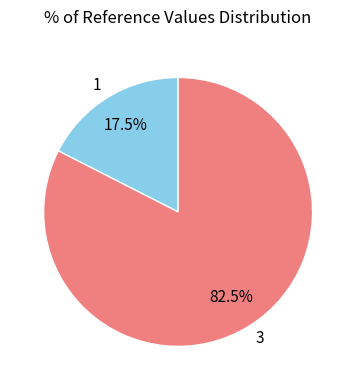

Combined, do 1 and 3 account for over 50%?

Yes